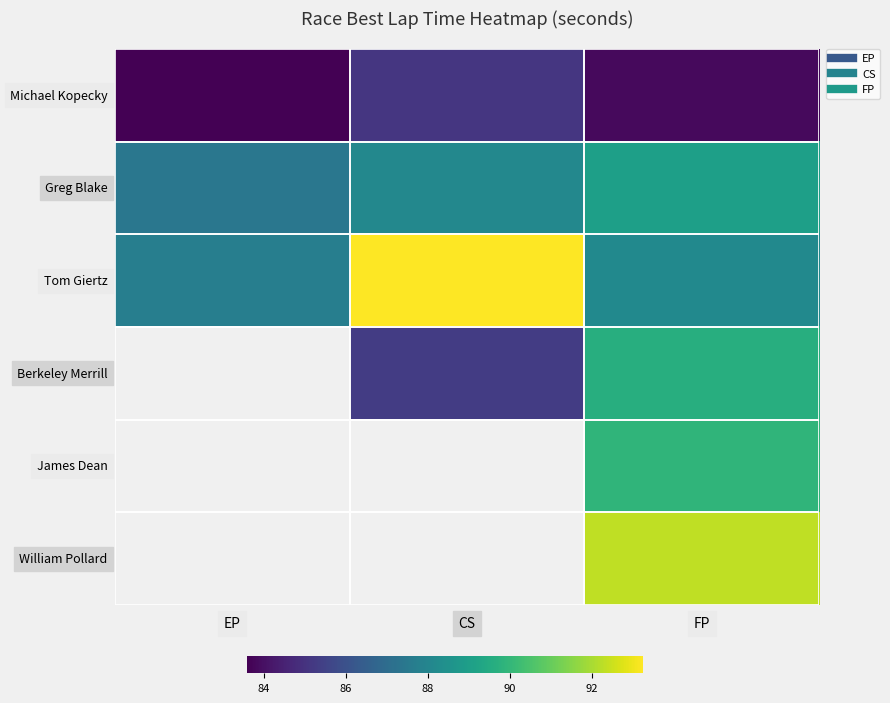

At which category does the chart reach its peak across all series?

CS